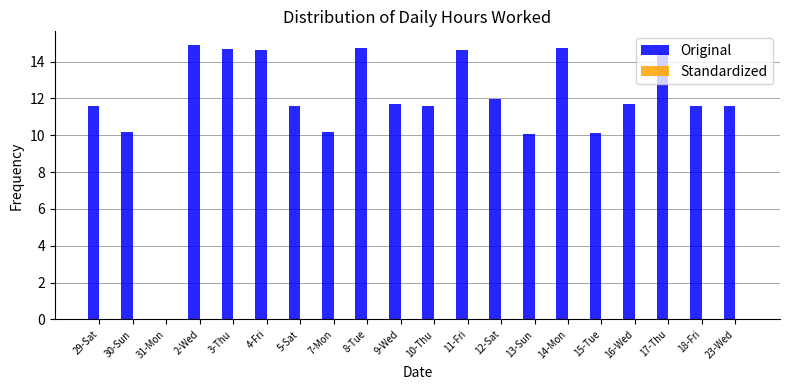

Between 4-Fri and 30-Sun, which is larger?

4-Fri